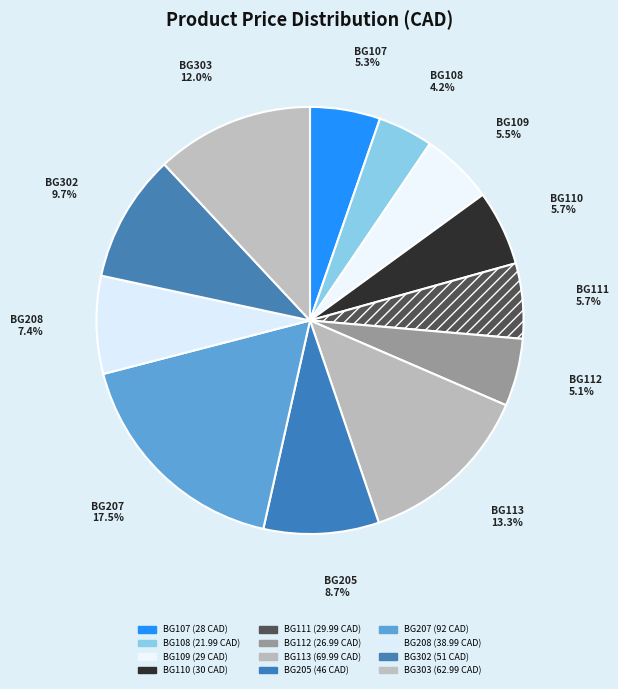

To the nearest percent, what is the average slice percentage?

8%